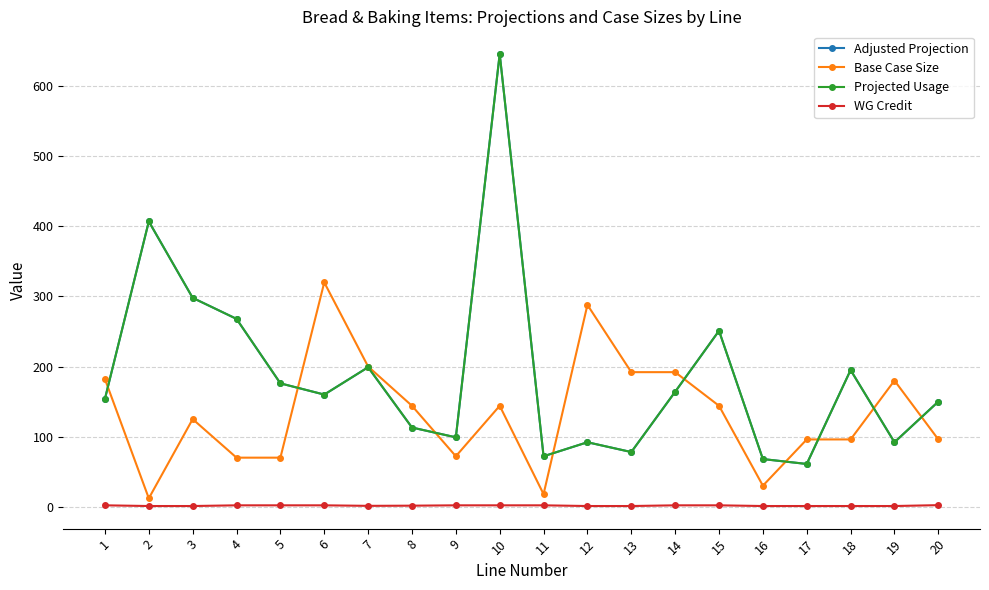

Is this an area chart (filled region under the line)?

No